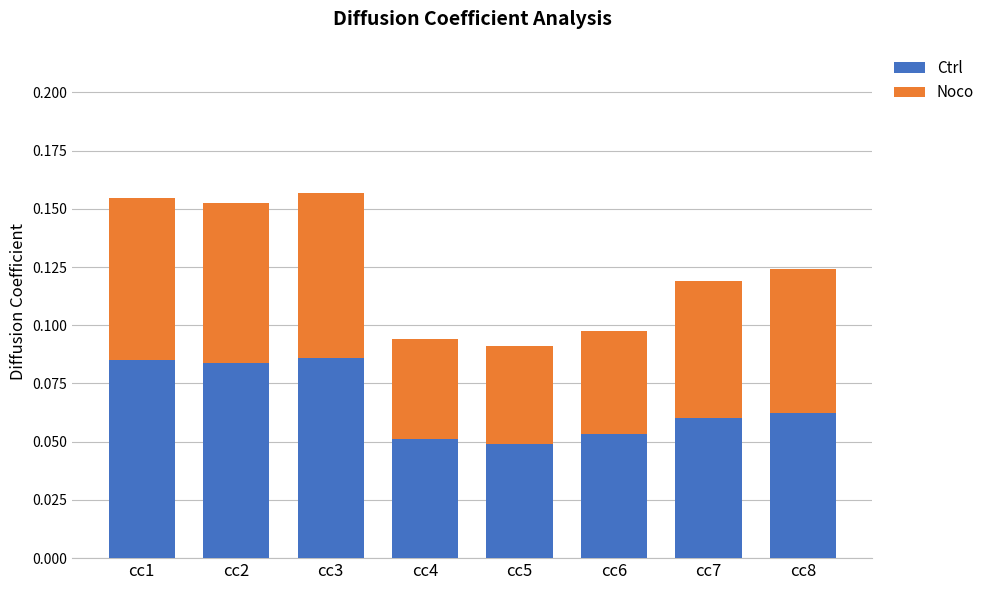

What is the sum of all Ctrl values?

0.5